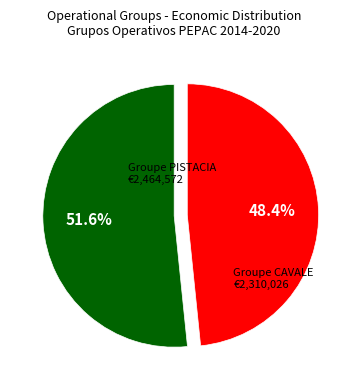

Does any single category account for the majority?

Yes